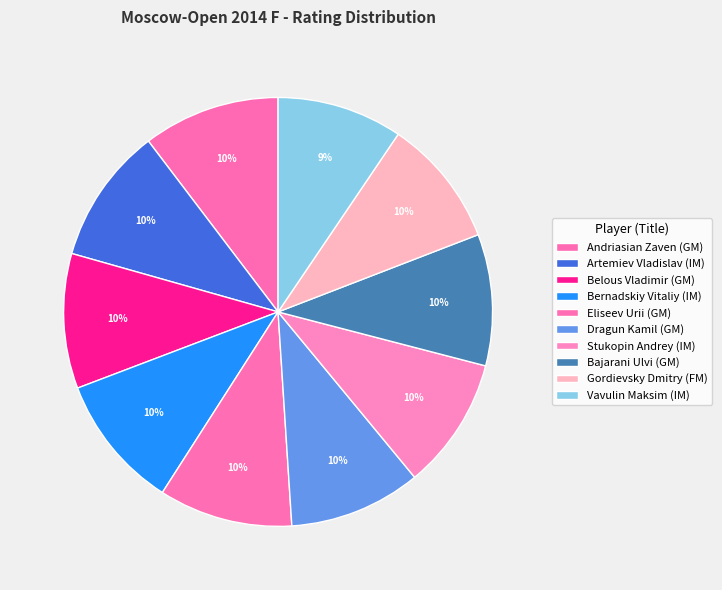

The Bajarani Ulvi (GM) slice represents 10% of the pie. True or false?

True